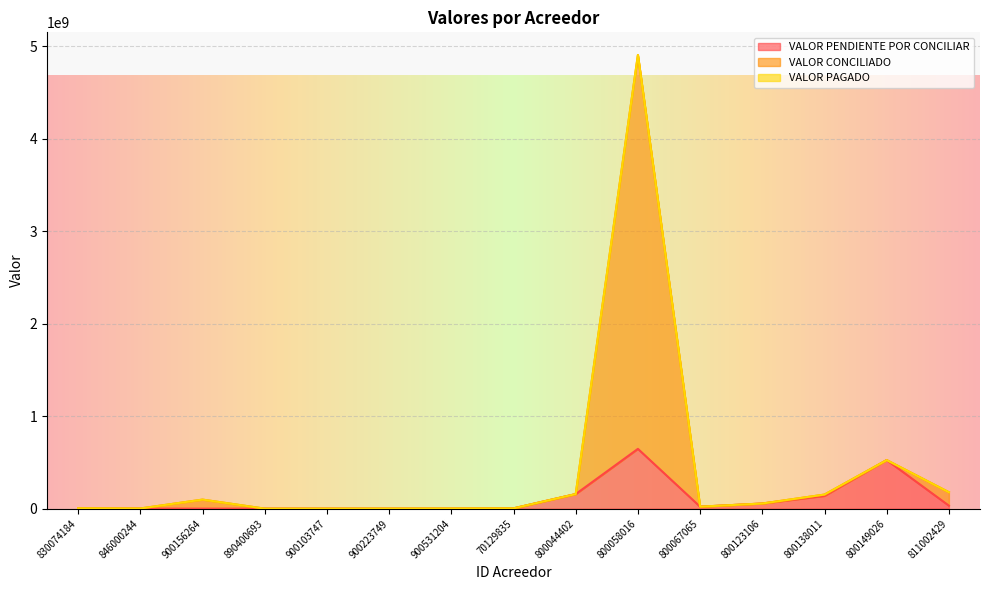

What is the sum of all VALOR CONCILIADO values?

6106347418